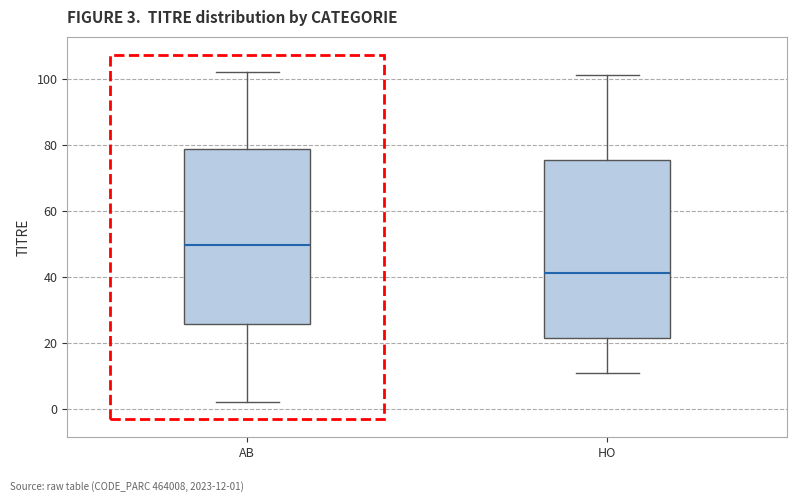

Which box's median line is the highest?

AB